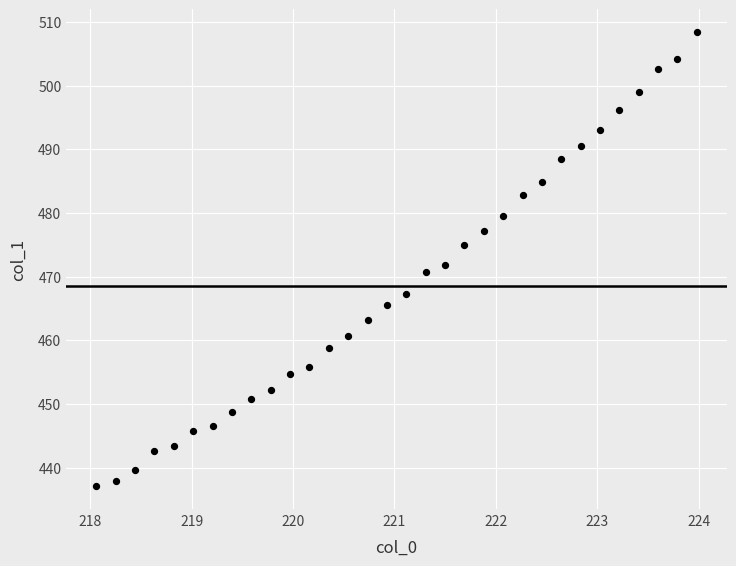

What is the range of X values (max minus min)?

5.9